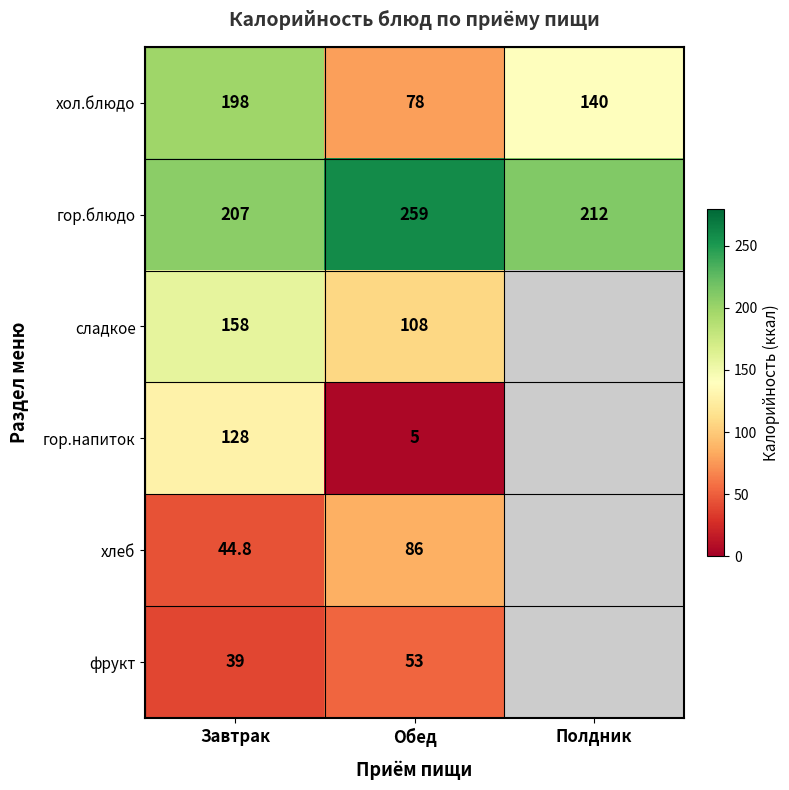

Which has a higher value, Полдник or Завтрак?

Завтрак